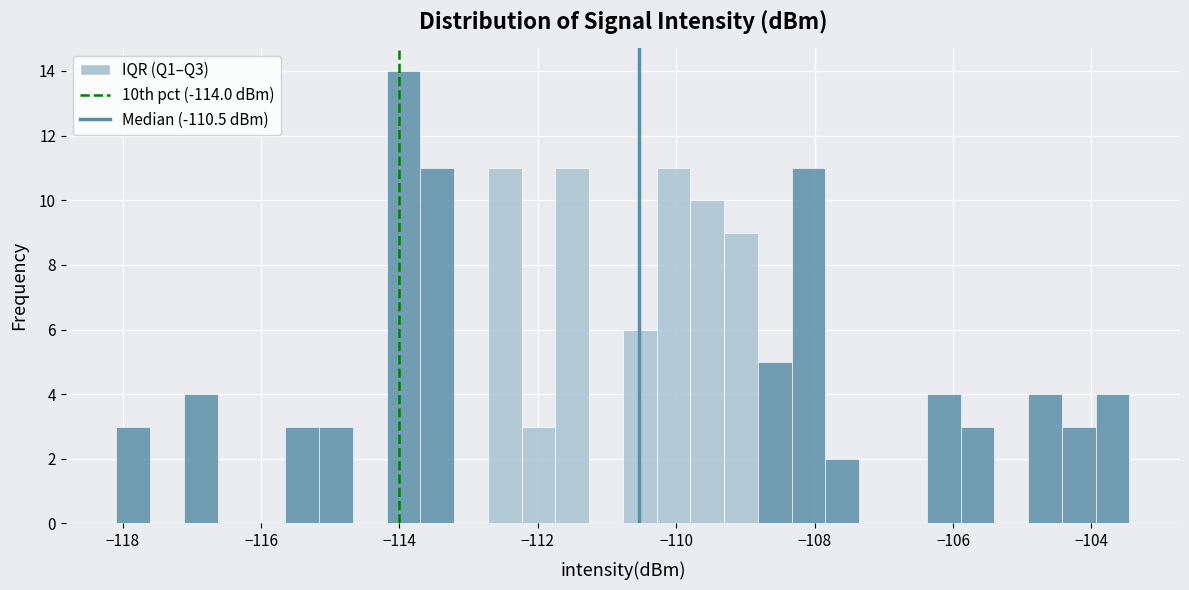

Around what value on the x-axis is the tallest bar? Give the approximate position of its centre, as read against the axis.

-114.0